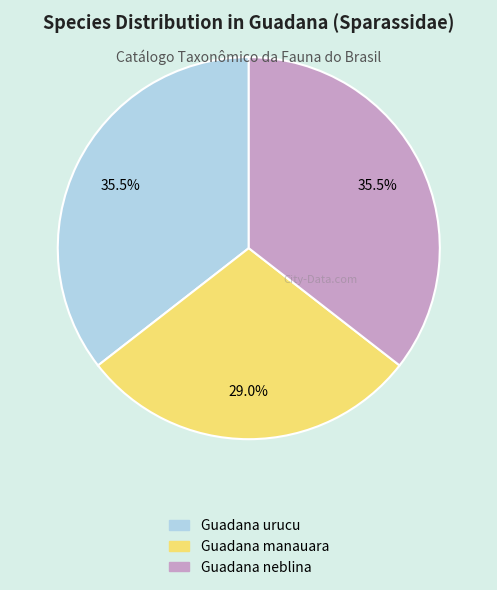

How many segments does this pie chart have?

3